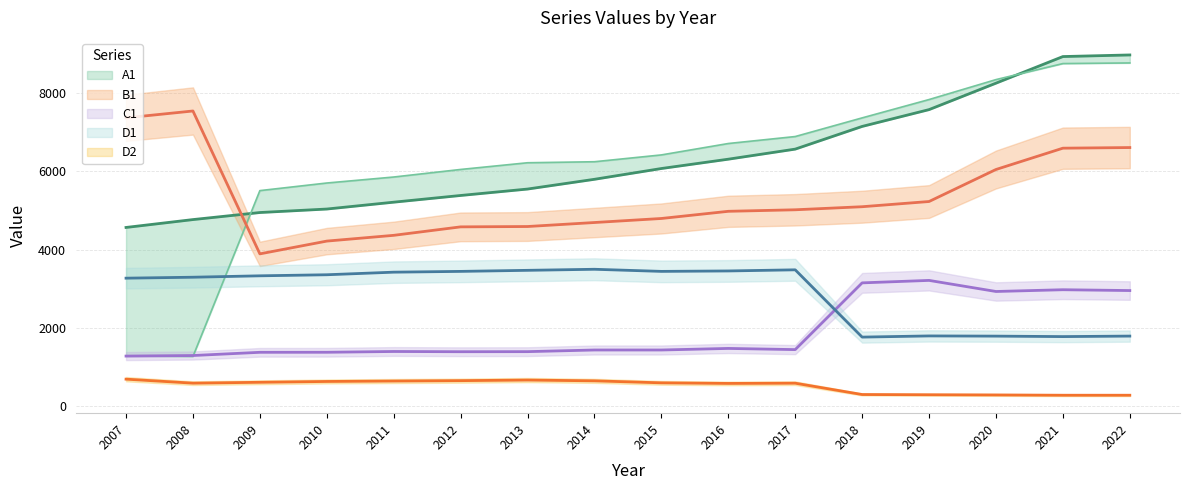

Which label corresponds to the smallest value in the chart?

2021